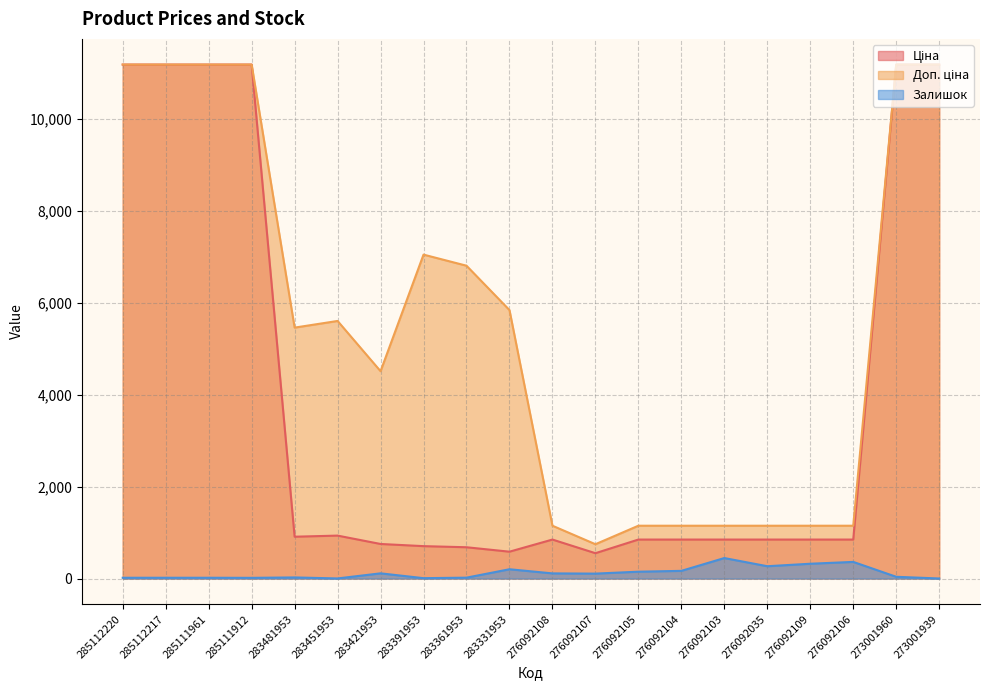

Which series has the largest range (max minus min)?

Ціна